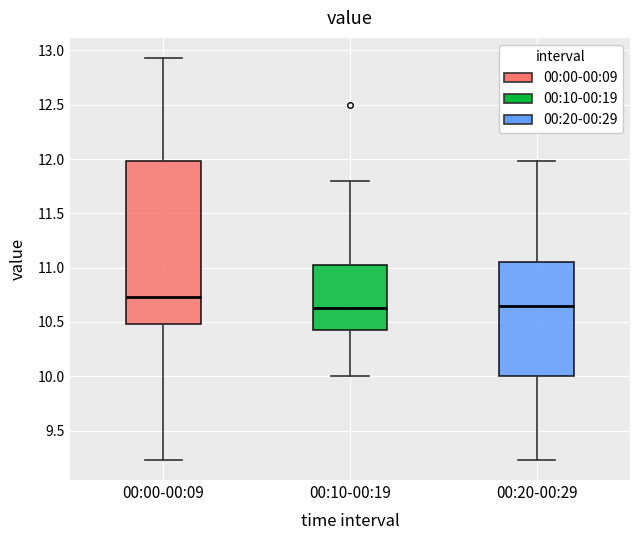

Which box is the tallest, from its lower edge to its upper edge?

00:00-00:09